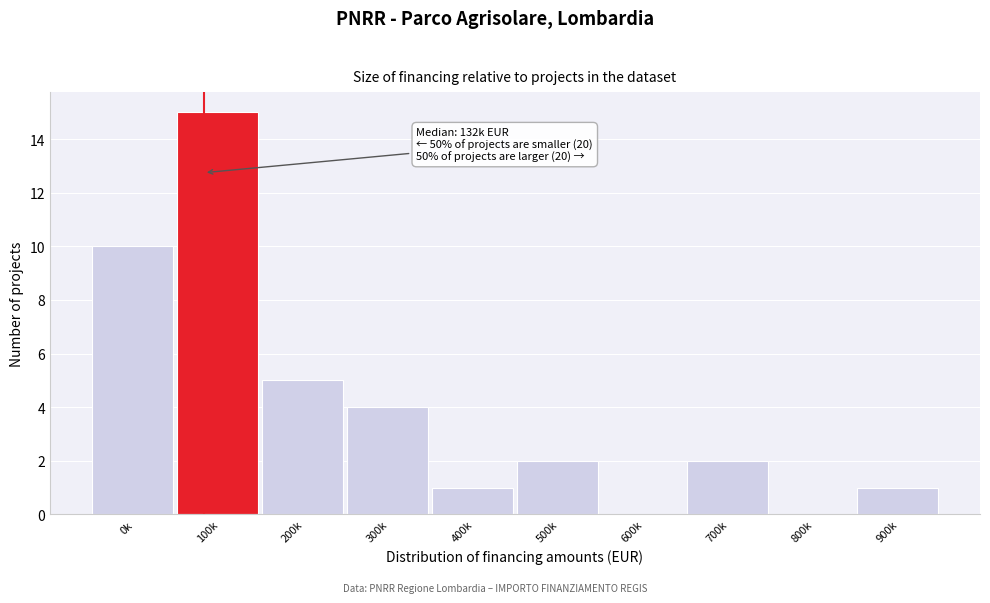

Reading right to left, extract all data points from this chart.

900k=1	800k=0	700k=2	600k=0	500k=2	400k=1	300k=4	200k=5	100k=15	0k=10